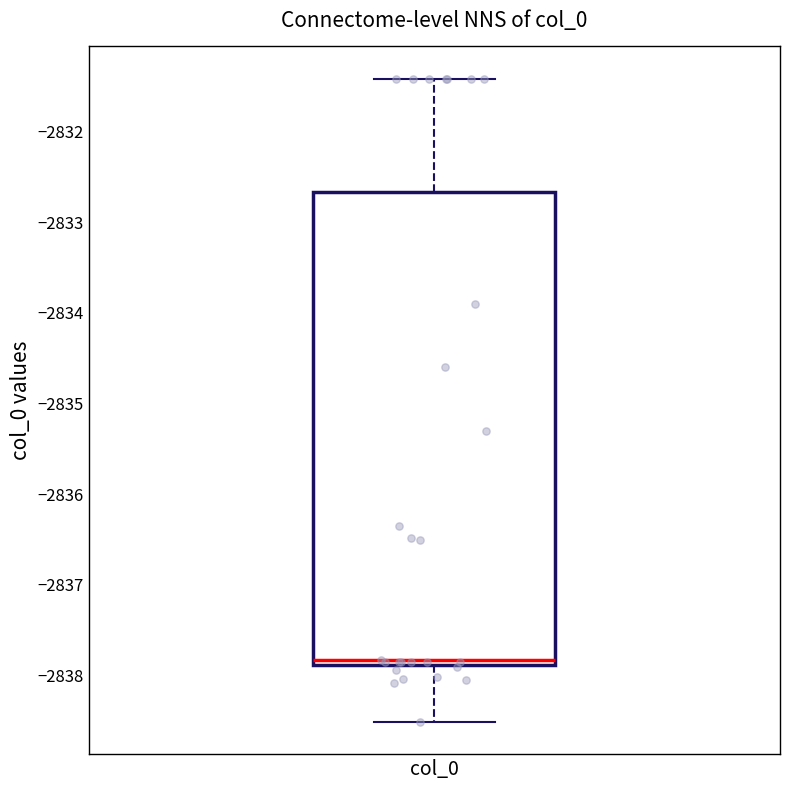

Transcribe this box plot: give where the median line is, the range the box spans, and where the two whiskers end, as read against the y-axis. The values are not printed on the chart, so give them approximately, as read against the axis.

median -2837.8, box -2837.9 to -2832.7, whiskers -2838.5 to -2831.4